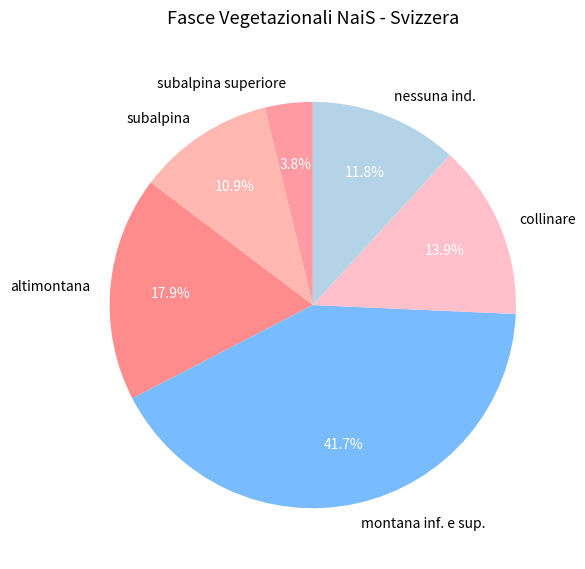

Between subalpina superiore and altimontana, which is larger?

altimontana